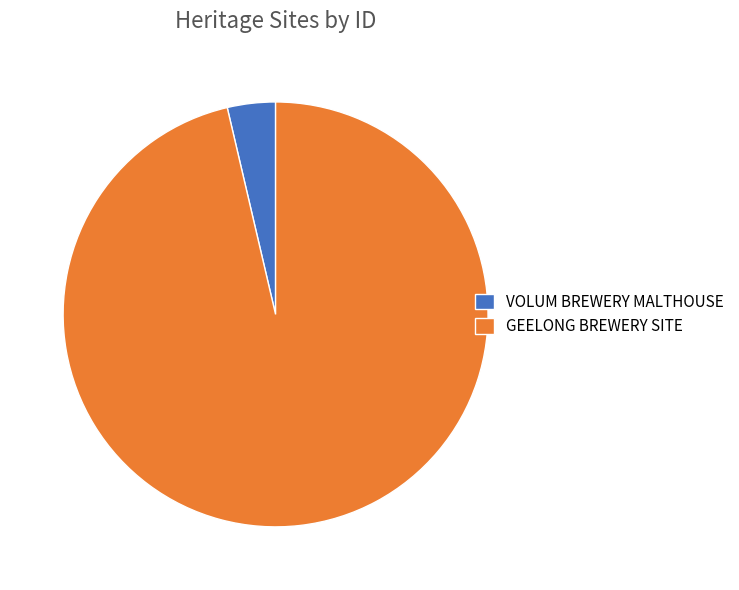

Is it true that GEELONG BREWERY SITE is 96% of the pie?

True